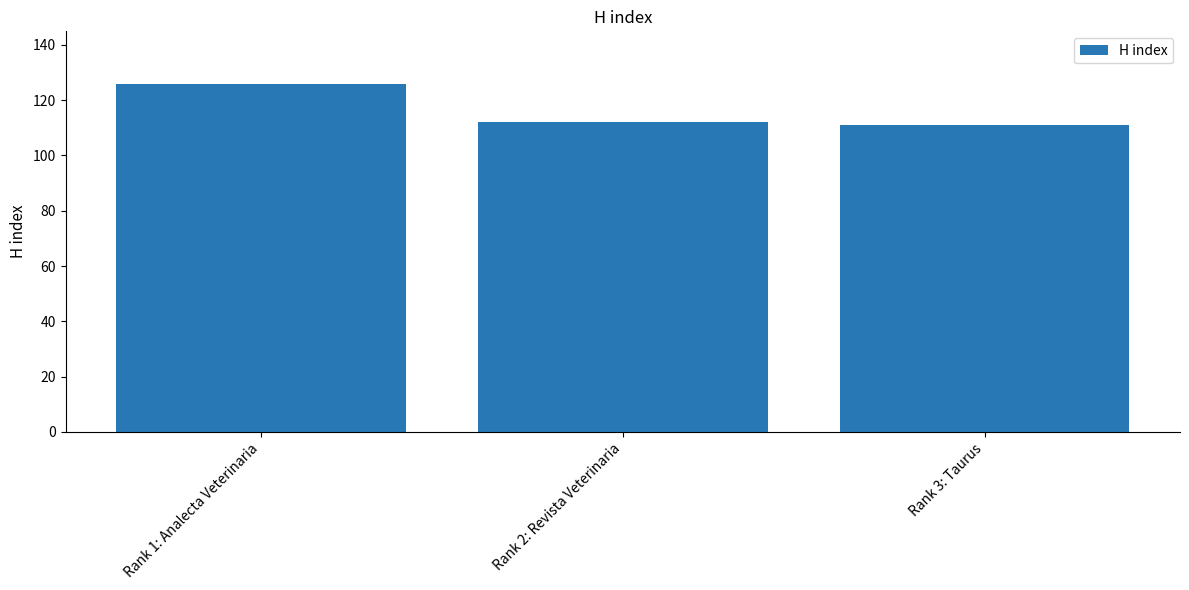

What is the label of the 3rd bar from the left?

Rank 3: Taurus